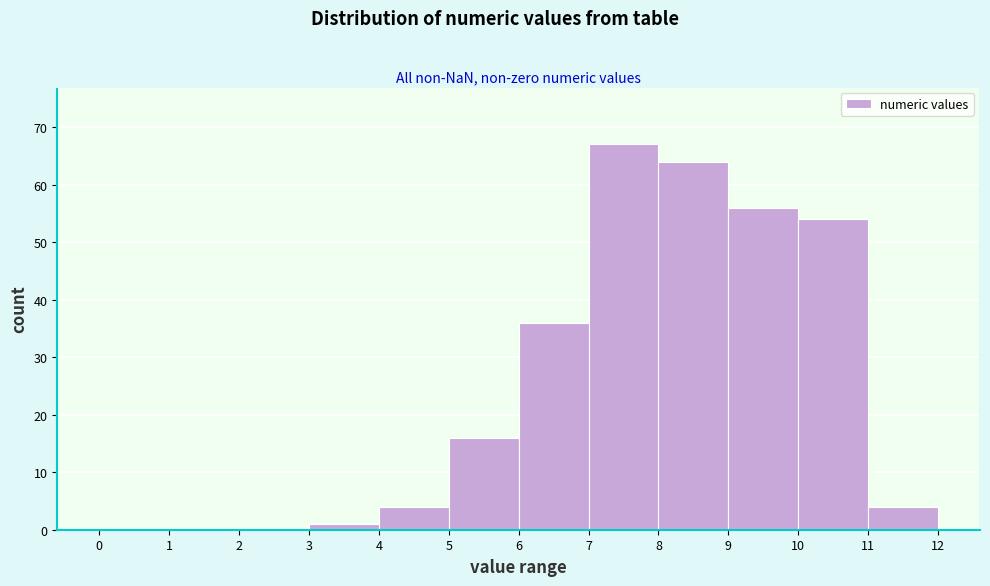

Over which range of the x-axis is the bar tallest?

7 to 8